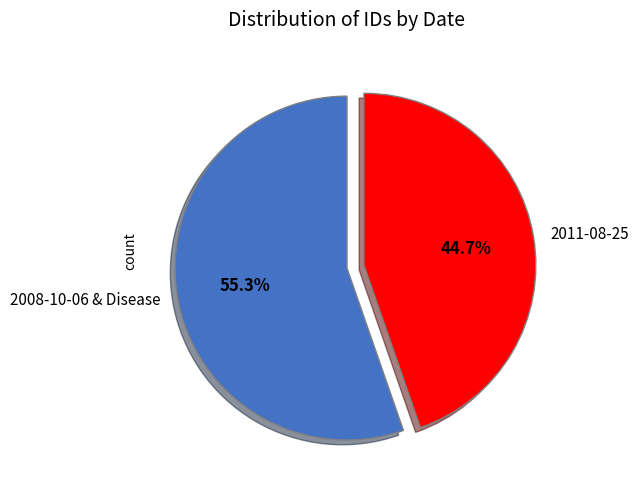

Approximately how many times larger is the value at 2011-08-25 compared to 2008-10-06 & Disease?

0.8